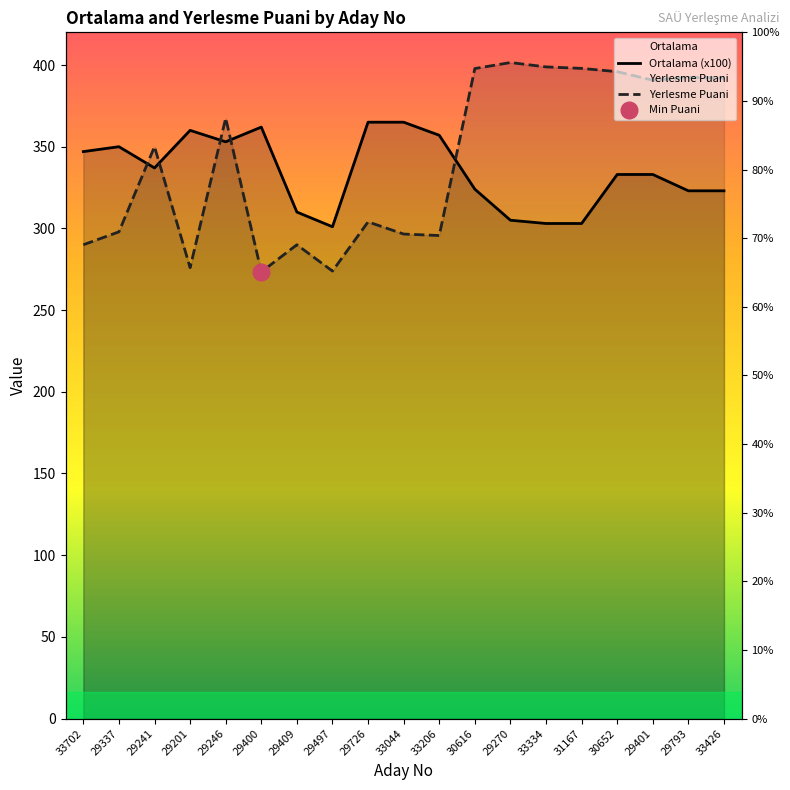

What is the difference between the maximum and minimum values in the Ortalama (x100) series?

64.0